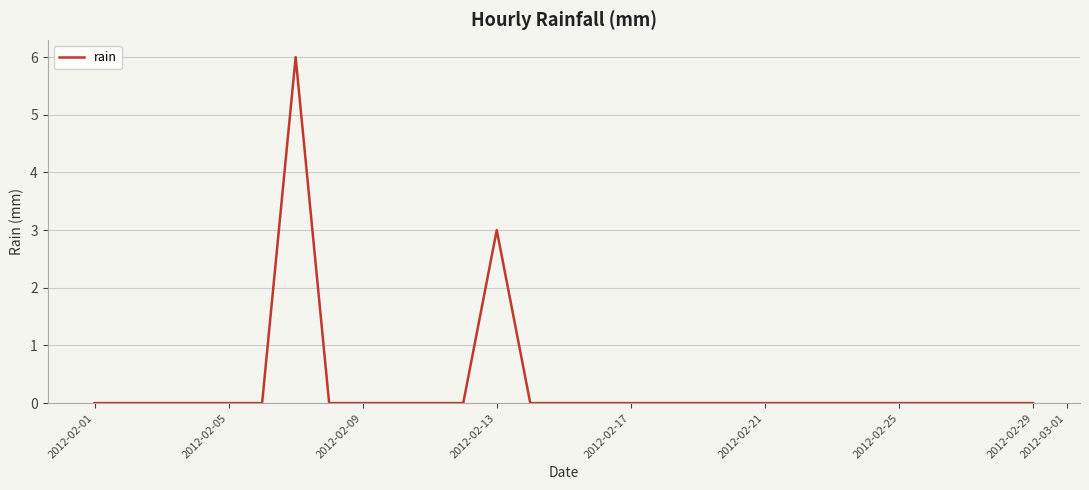

What is the sum of all values?

9